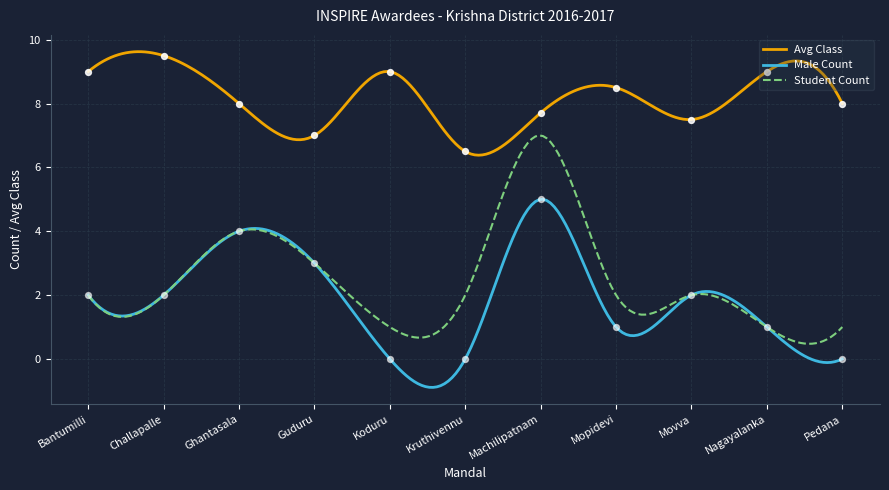

Is the value of Class at Kruthivennu greater than the value of Male at Ghantasala?

Yes